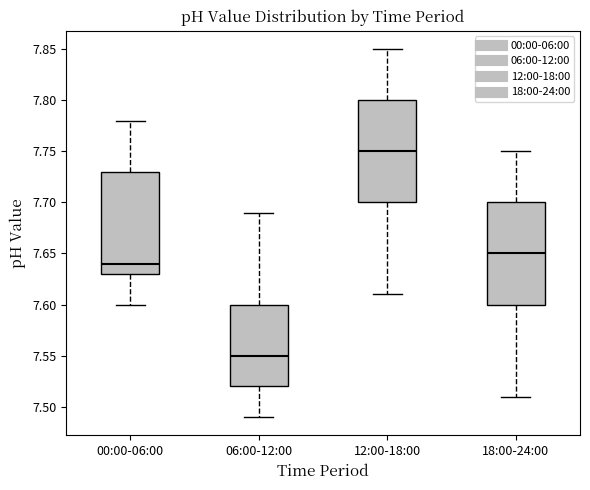

Which box has the lowest median line?

06:00-12:00